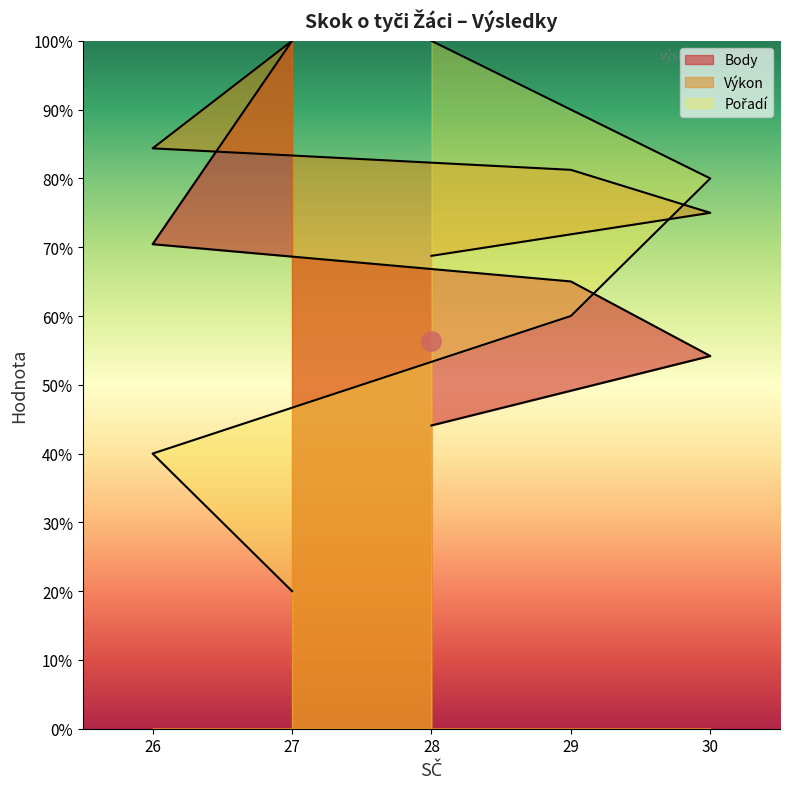

The value of Pořadí at 27 is 35.6. True or false?

False